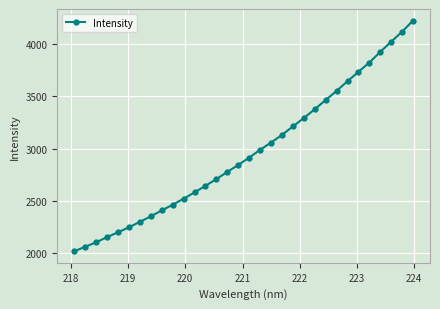

How many data points does each series have?

32